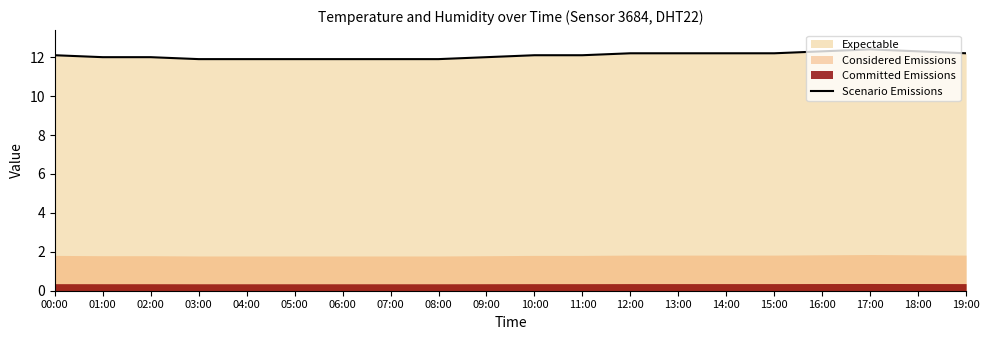

Which has a higher value, 10:00 or 15:00?

15:00